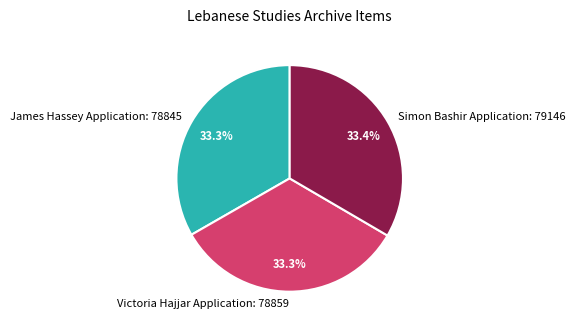

Is the sum of Simon Bashir Application and Victoria Hajjar Application greater than half?

Yes